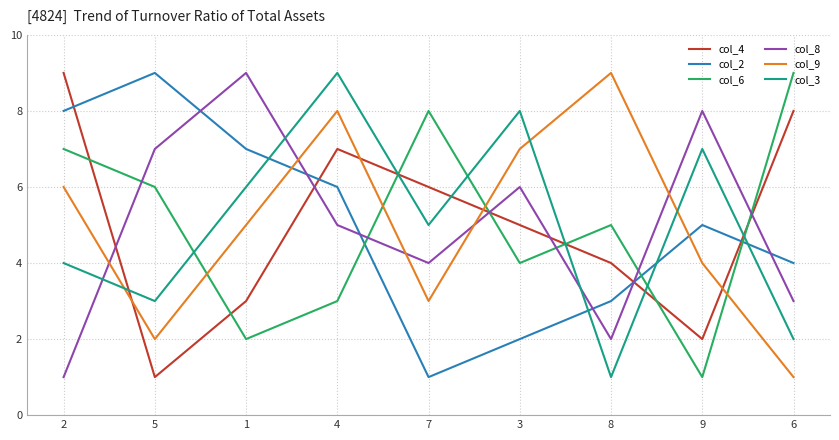

Reading left to right, extract all data points from this chart.

col_4: 2=9	5=1	1=3	4=7	7=6	3=5	8=4	9=2	6=8
col_2: 2=8	5=9	1=7	4=6	7=1	3=2	8=3	9=5	6=4
col_6: 2=7	5=6	1=2	4=3	7=8	3=4	8=5	9=1	6=9
col_8: 2=1	5=7	1=9	4=5	7=4	3=6	8=2	9=8	6=3
col_9: 2=6	5=2	1=5	4=8	7=3	3=7	8=9	9=4	6=1
col_3: 2=4	5=3	1=6	4=9	7=5	3=8	8=1	9=7	6=2